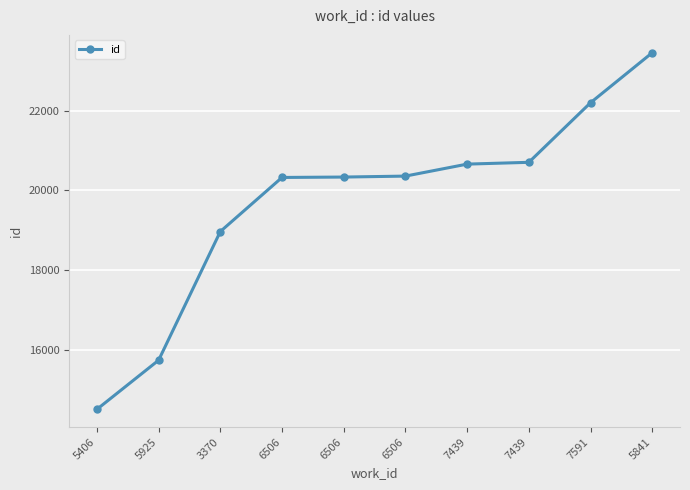

The chart shows a value of 20357 at 6506. True or false?

True